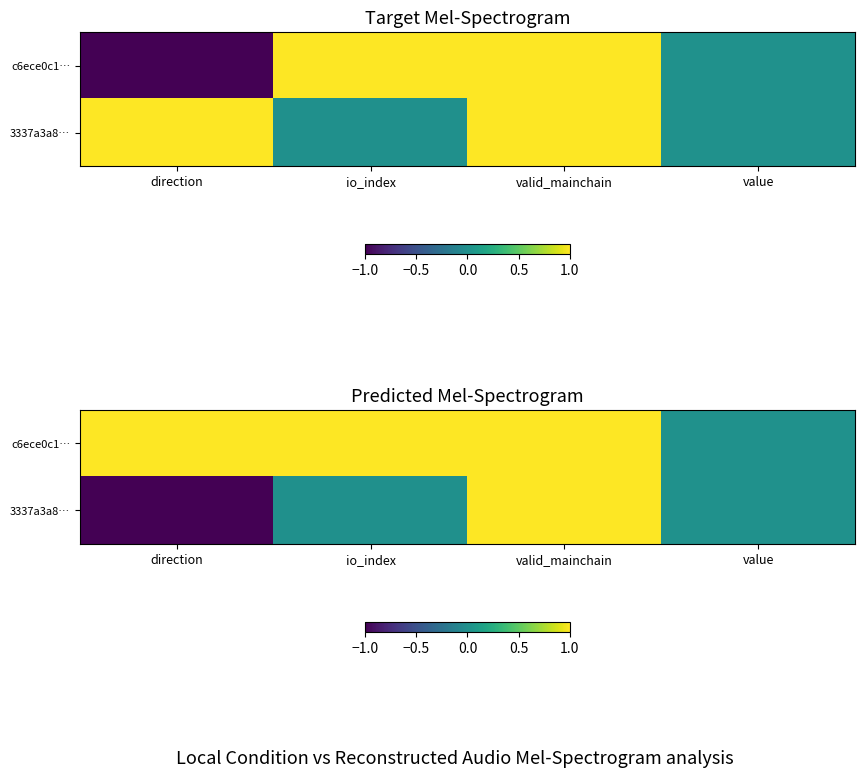

What is the average value of the c6ece0c1… series?

0.8